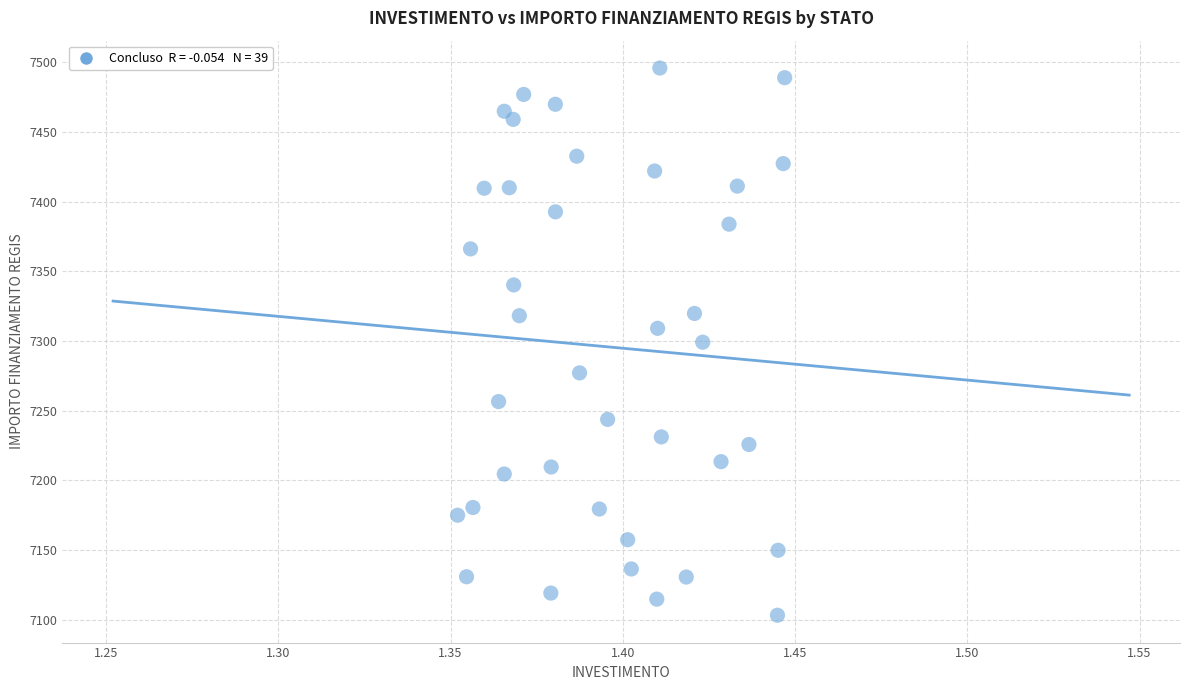

What is the range of Y values (max minus min)?

392.5